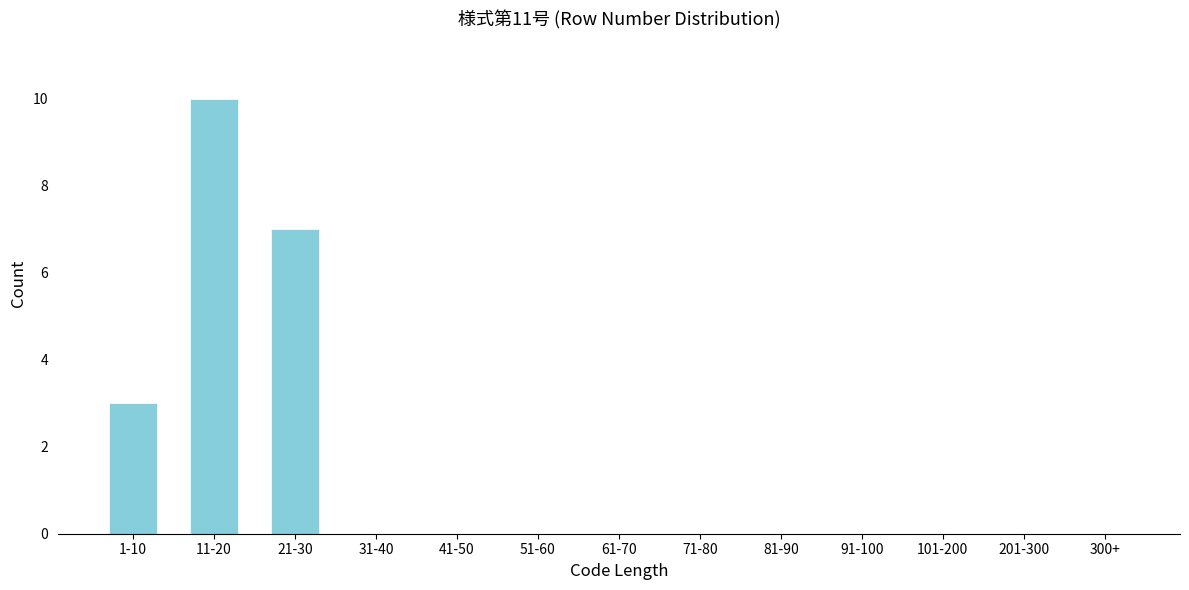

Reading right to left, what are all the values shown in this chart?

300+=0	201-300=0	101-200=0	91-100=0	81-90=0	71-80=0	61-70=0	51-60=0	41-50=0	31-40=0	21-30=7	11-20=10	1-10=3